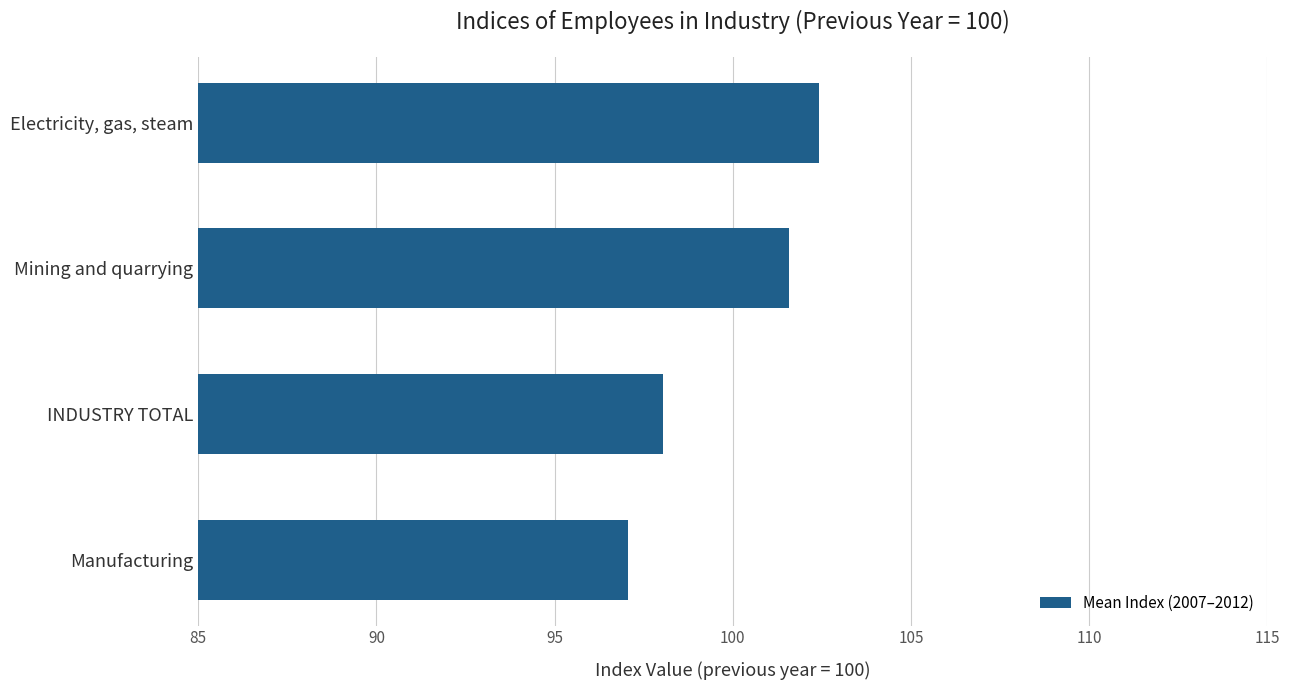

Which label corresponds to the largest value in the chart?

Electricity, gas, steam